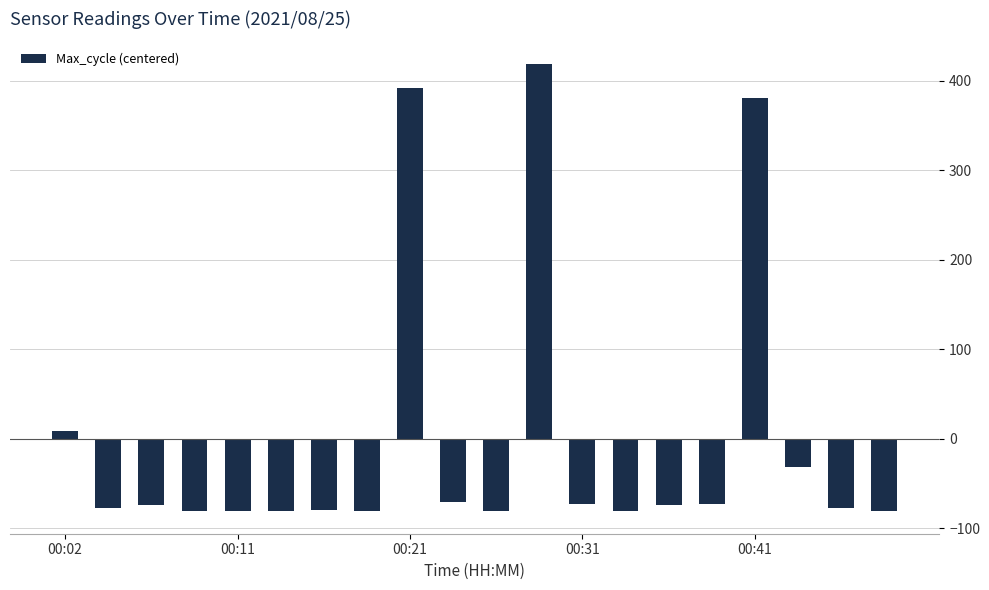

What is the difference between the second highest and second lowest values?

473.0